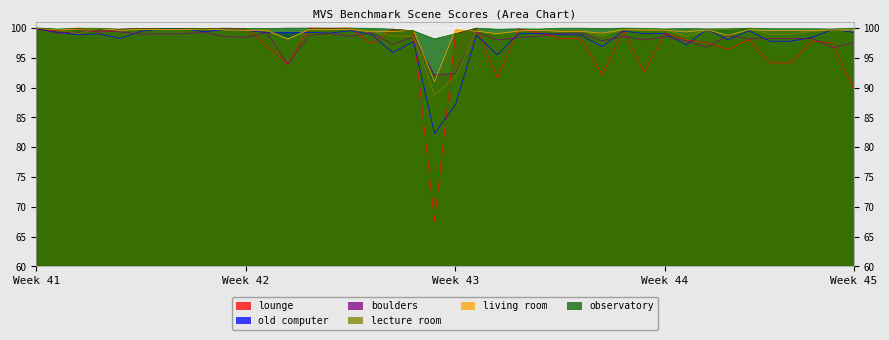

What are all the series names shown in the legend?

lounge, old computer, boulders, lecture room, living room, observatory